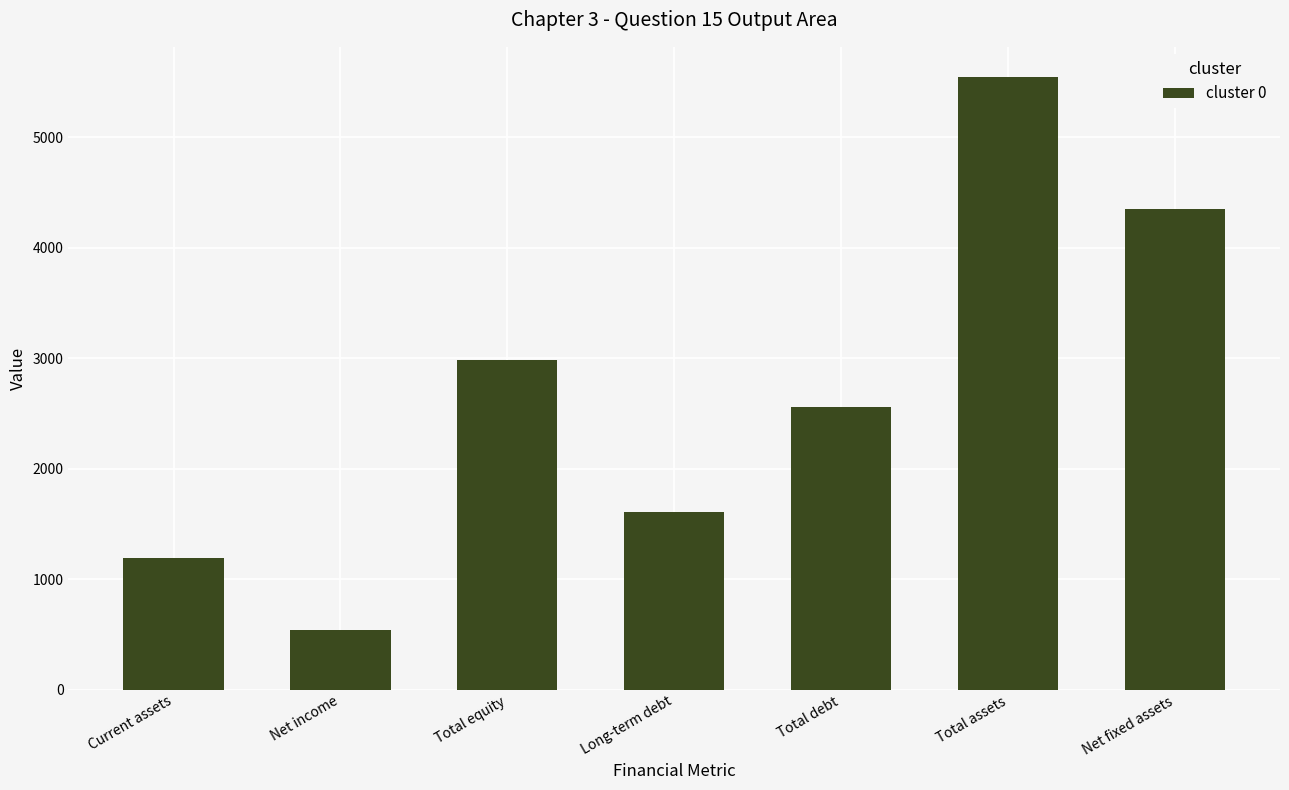

Reading right to left, what are all the values shown in this chart?

Net fixed assets=4355.2	Total assets=5542.7	Total debt=2557.5	Long-term debt=1607.5	Total equity=2985.3	Net income=543.3	Current assets=1187.5